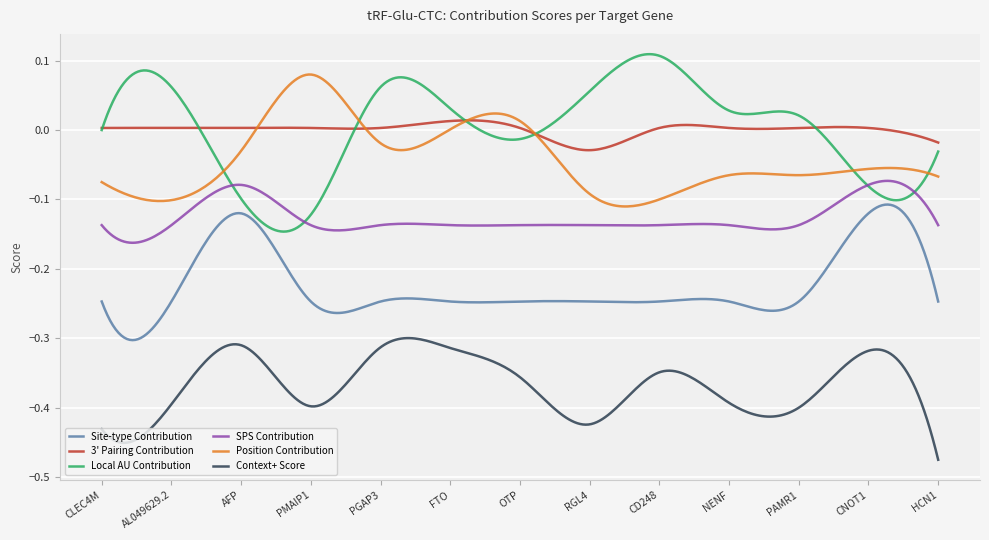

List the series in order of their peak value, lowest first.

Context+ Score, Site-type Contribution, SPS Contribution, 3' Pairing Contribution, Position Contribution, Local AU Contribution